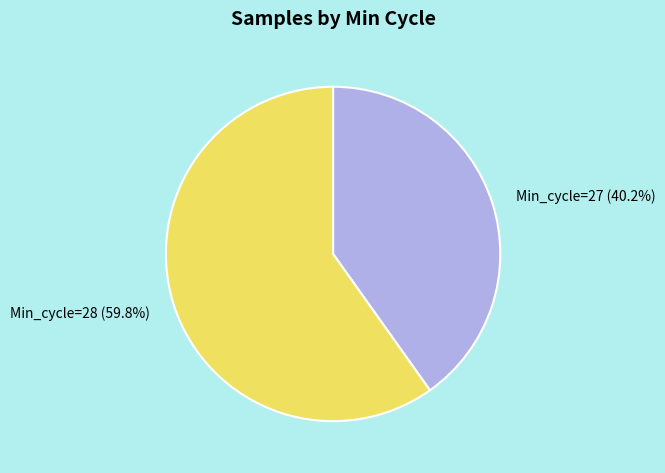

Is there a majority slice in this chart?

Yes